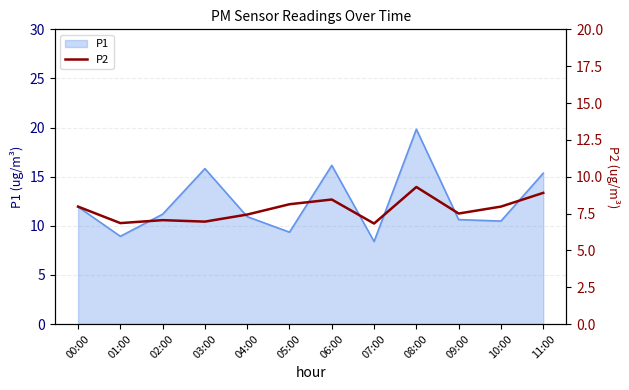

Does the chart display data point markers on the line(s)?

No